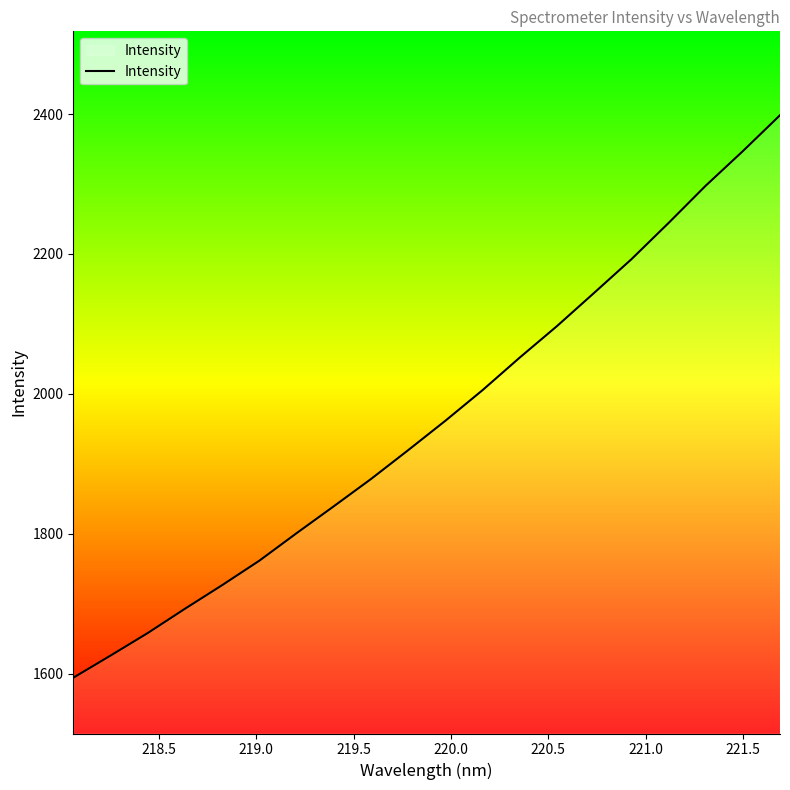

What is the minimum value shown in the chart?

1594.2